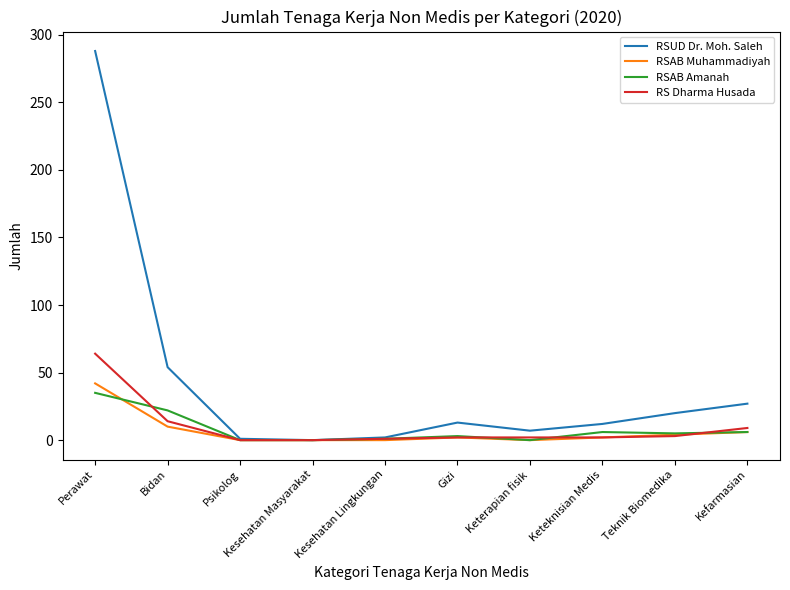

What is the highest value of the RS Dharma Husada series?

64